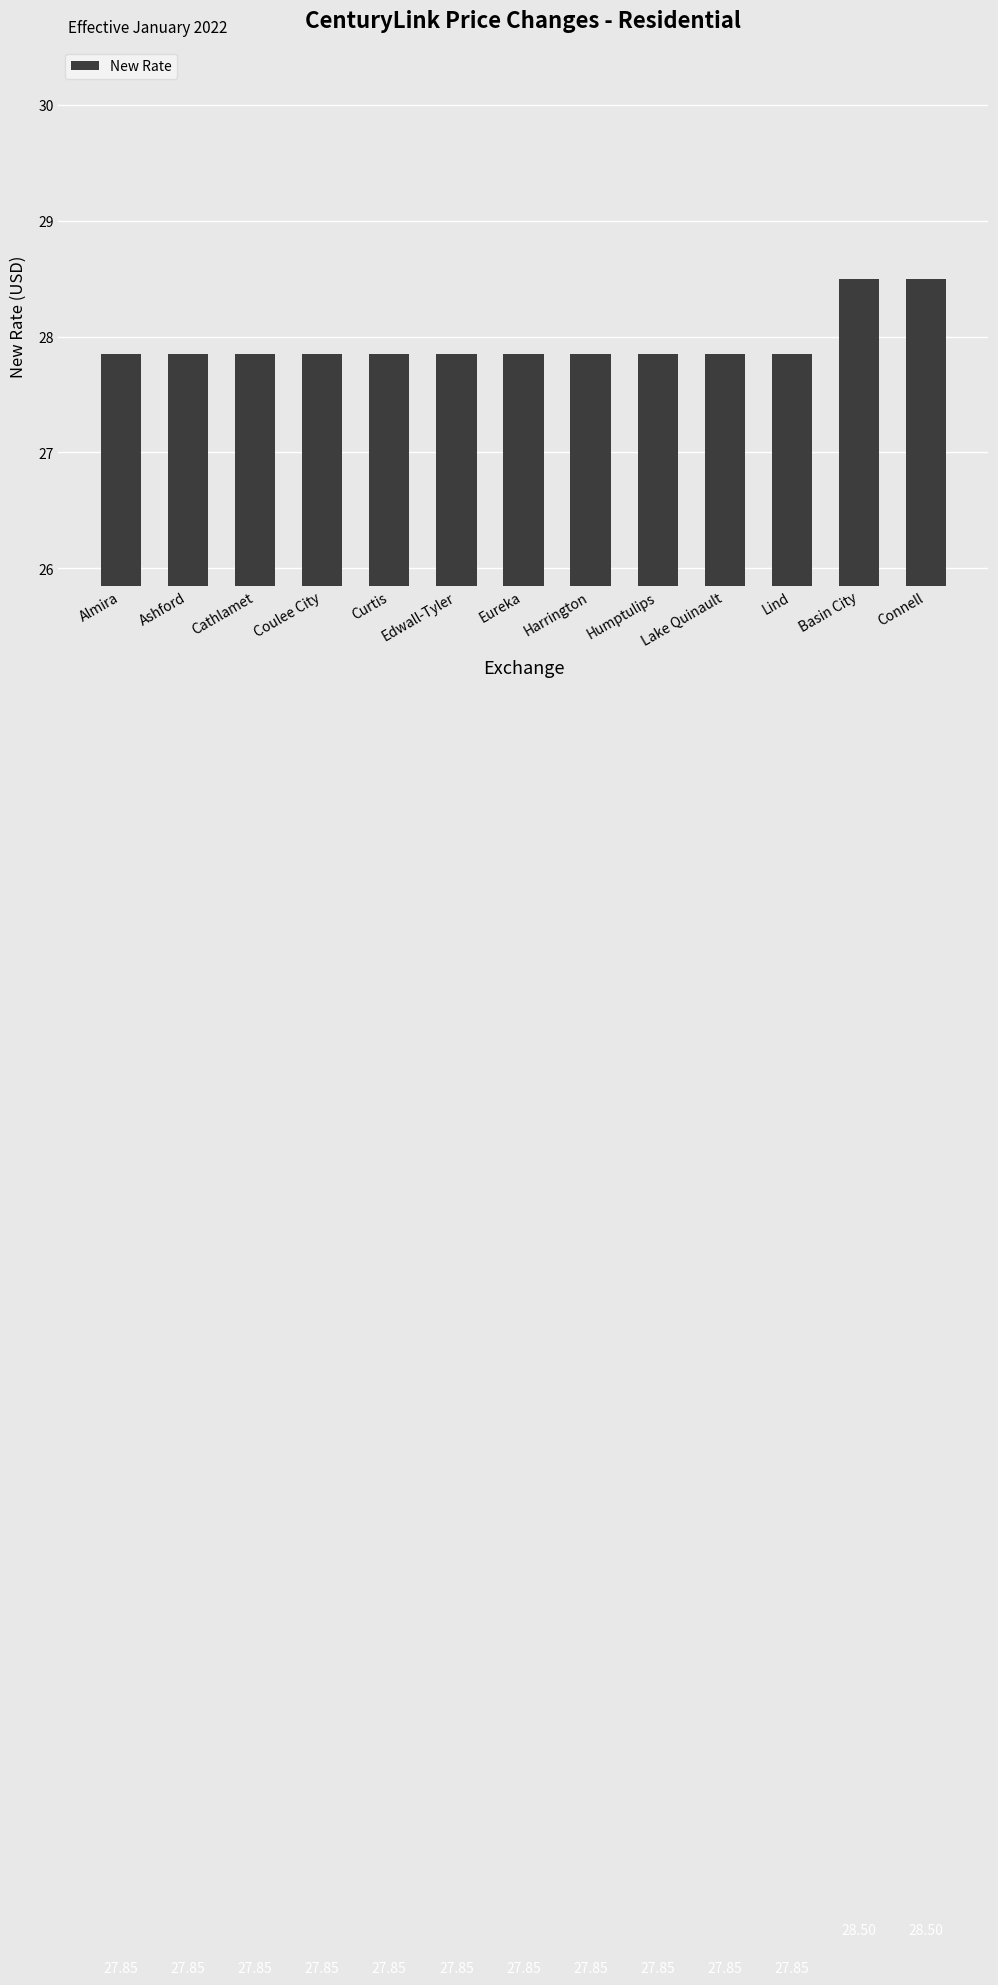

What is the approximate value at Coulee City?

27.9